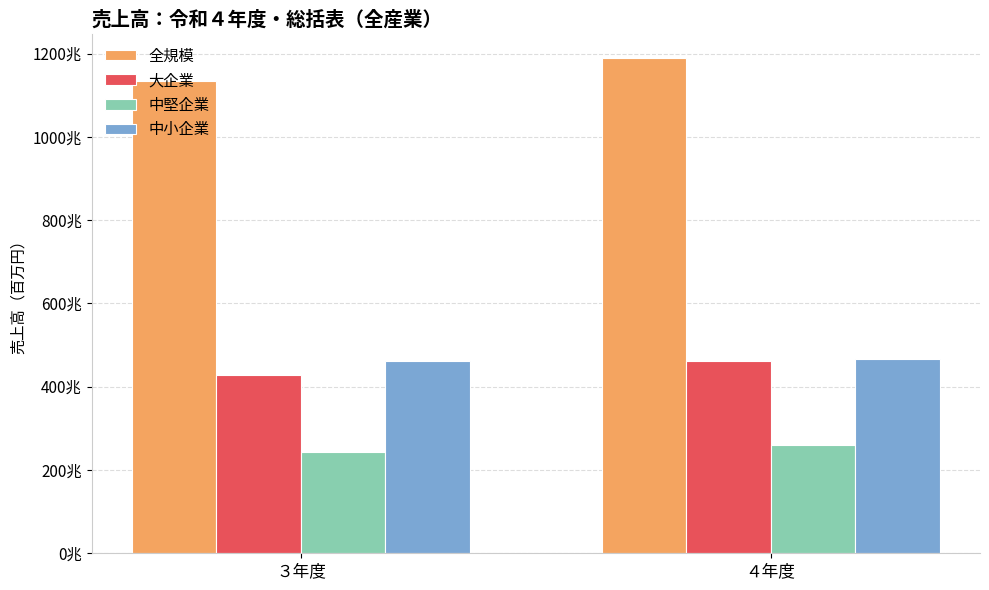

Which has a higher value, ３年度 or ４年度?

４年度